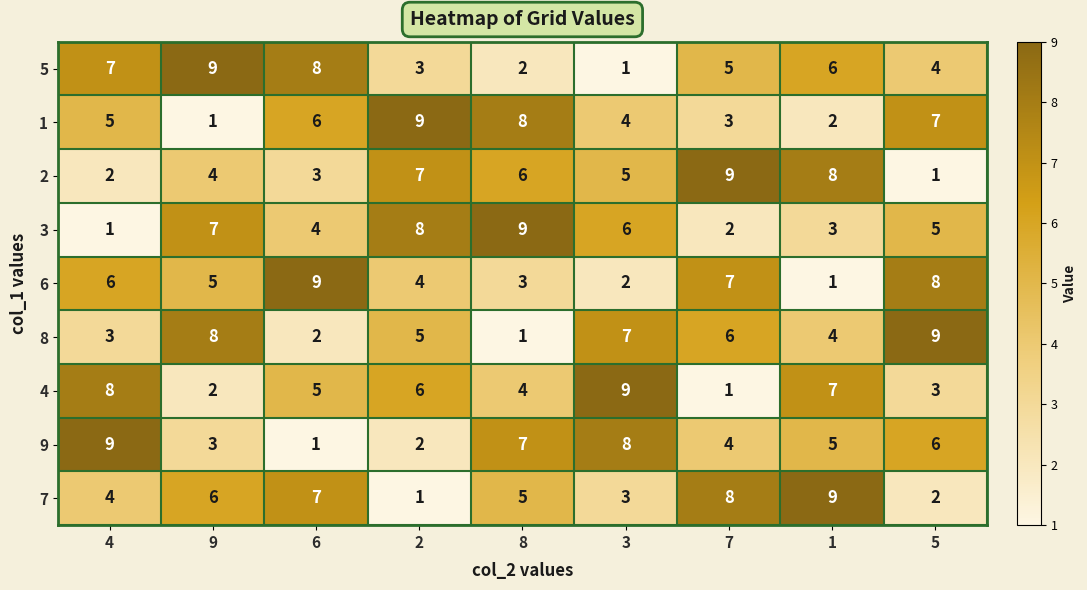

Read the 1 value at 7.

3